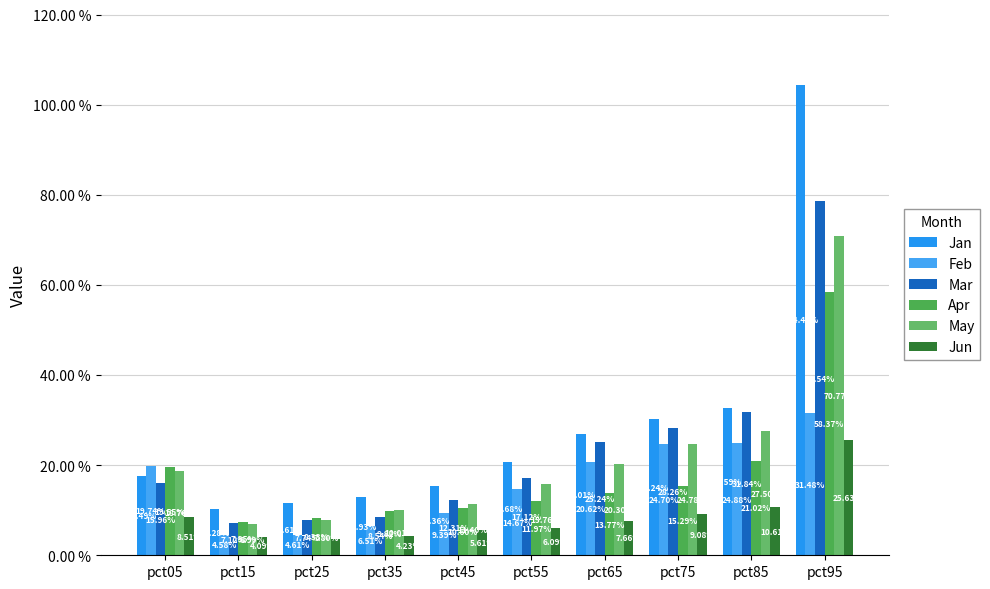

At how many categories does at least one series exceed 0?

10